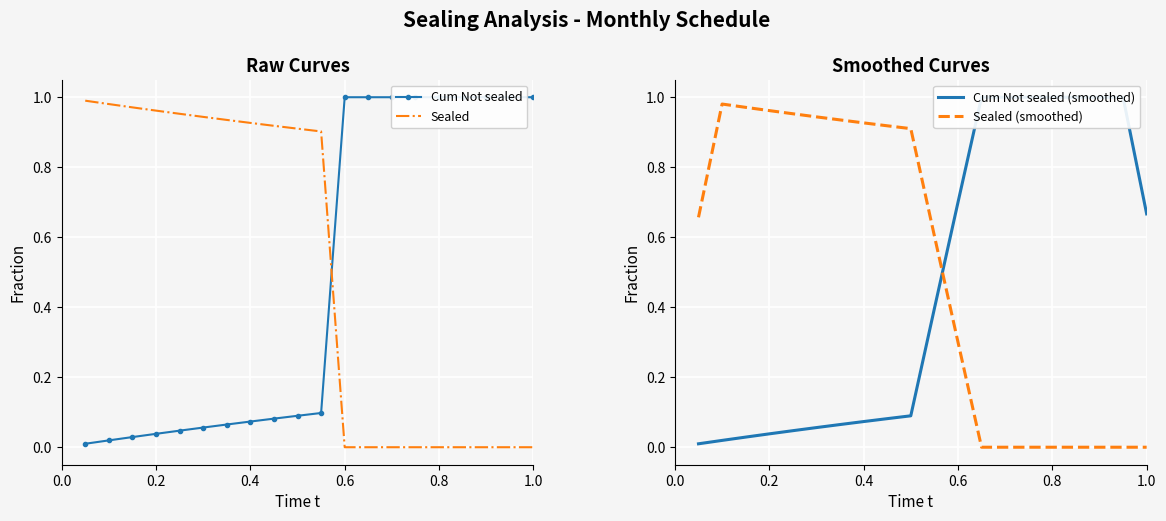

True or false: Sealed has a value of 0.0 at 0.8.

True